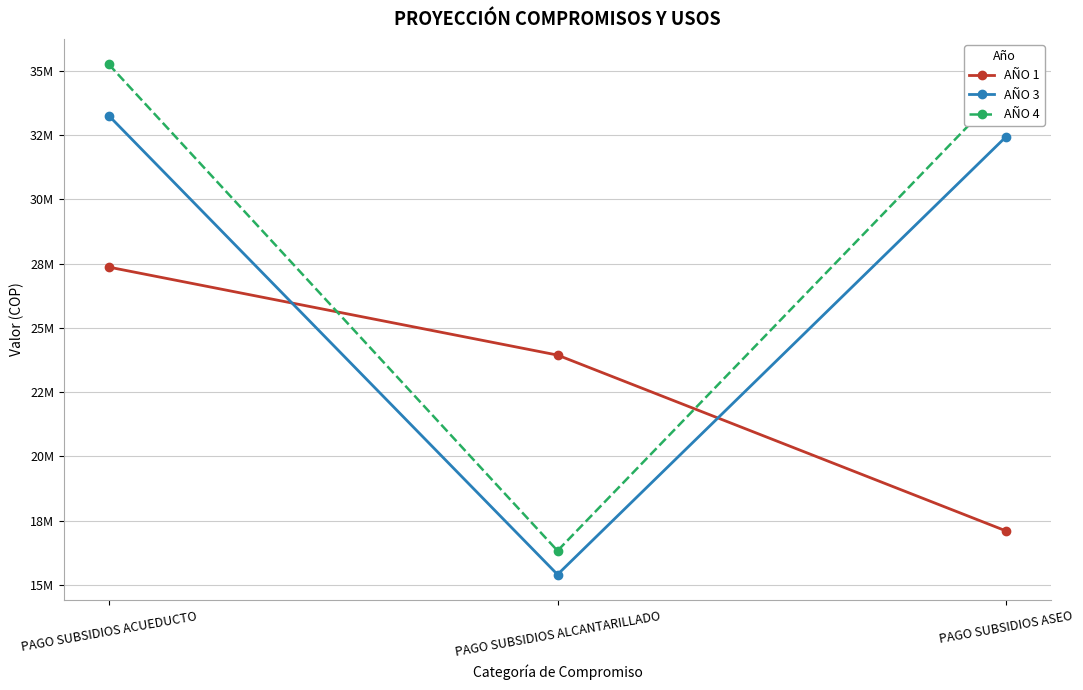

Read the AÑO 3 value at PAGO SUBSIDIOS ACUEDUCTO.

33246590.4